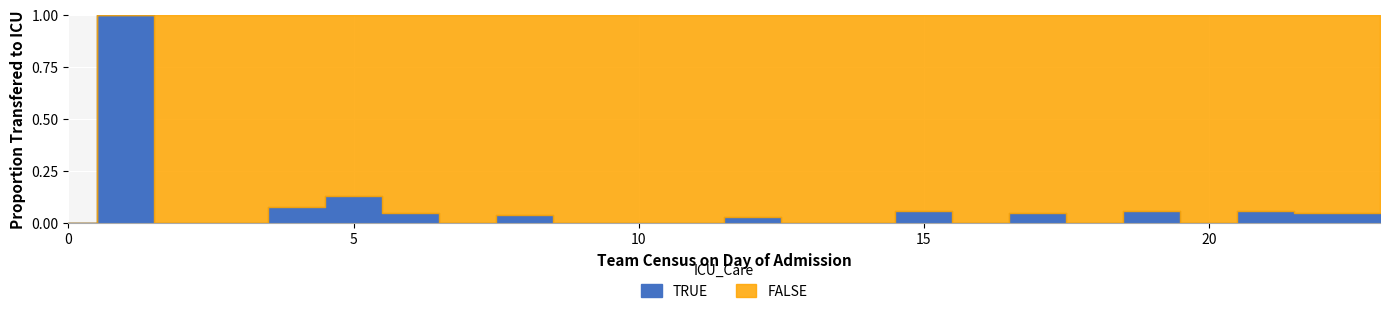

List the series in order of their peak value, lowest first.

TRUE, FALSE